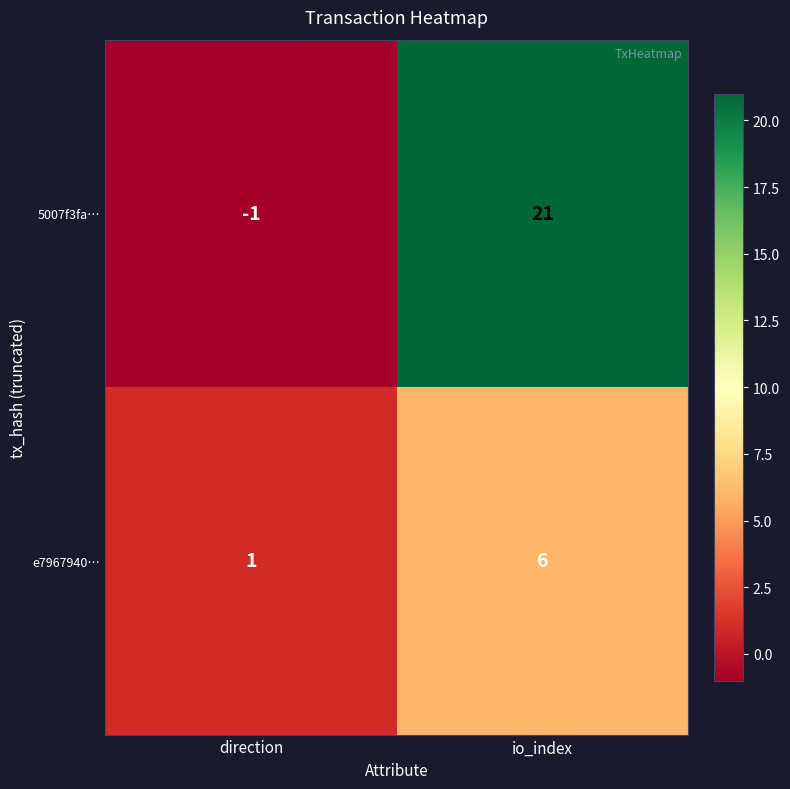

Reading right to left, transcribe all the data shown in this chart.

5007f3fa…: 21	-1
e7967940…: 6	1